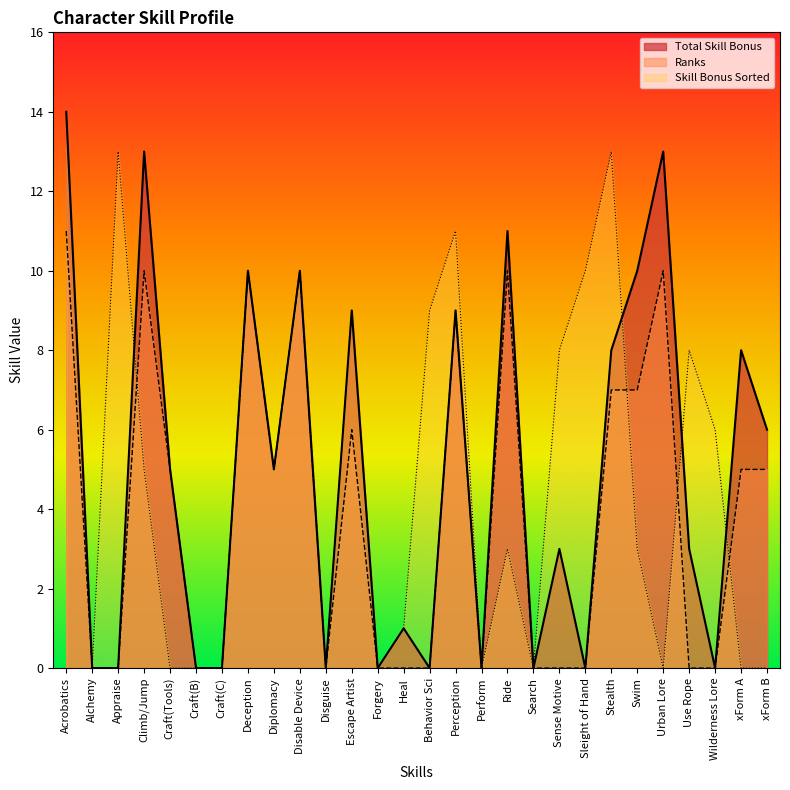

What is the average value of the Skill Bonus Sorted series?

5